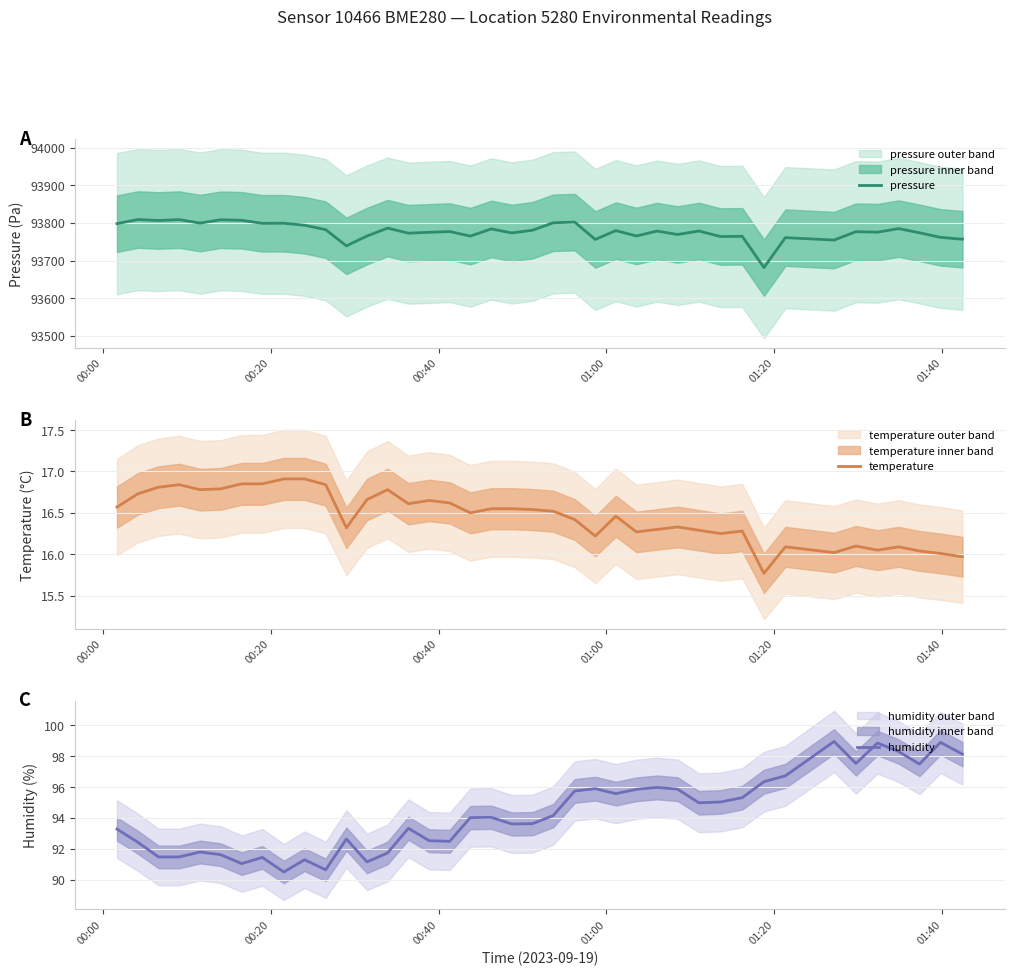

What is the minimum value for humidity?

90.5